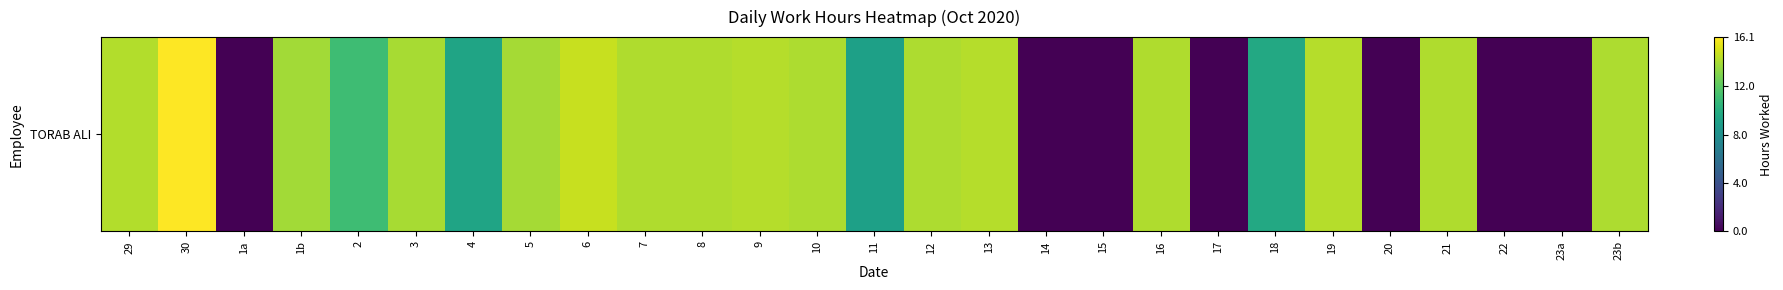

The value at 5 is 13.9. True or false?

True